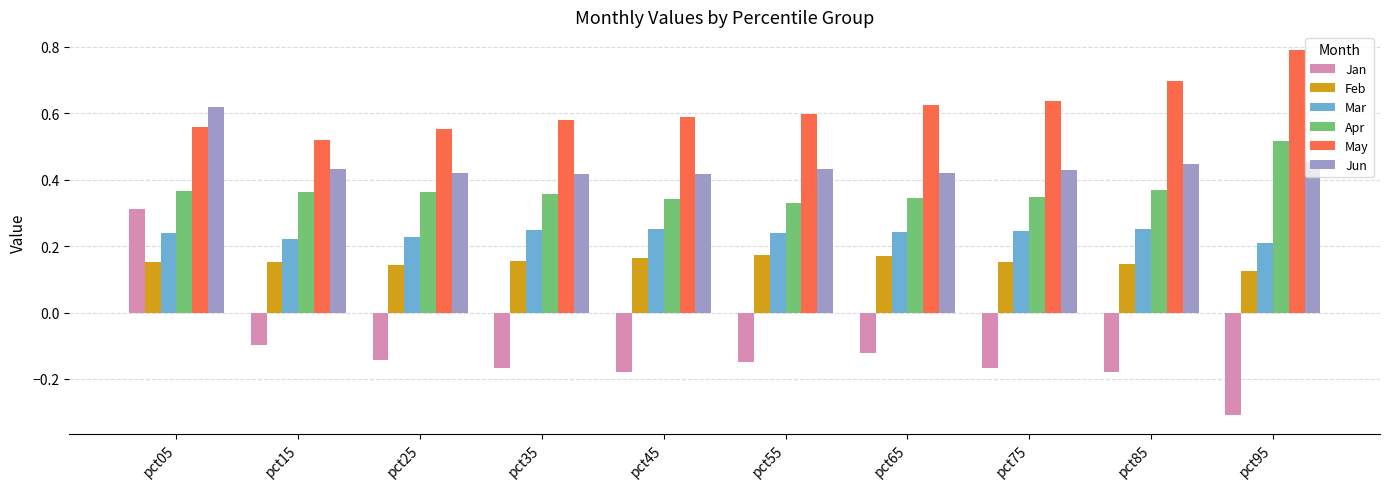

The value of May at pct75 is 0.6. True or false?

True